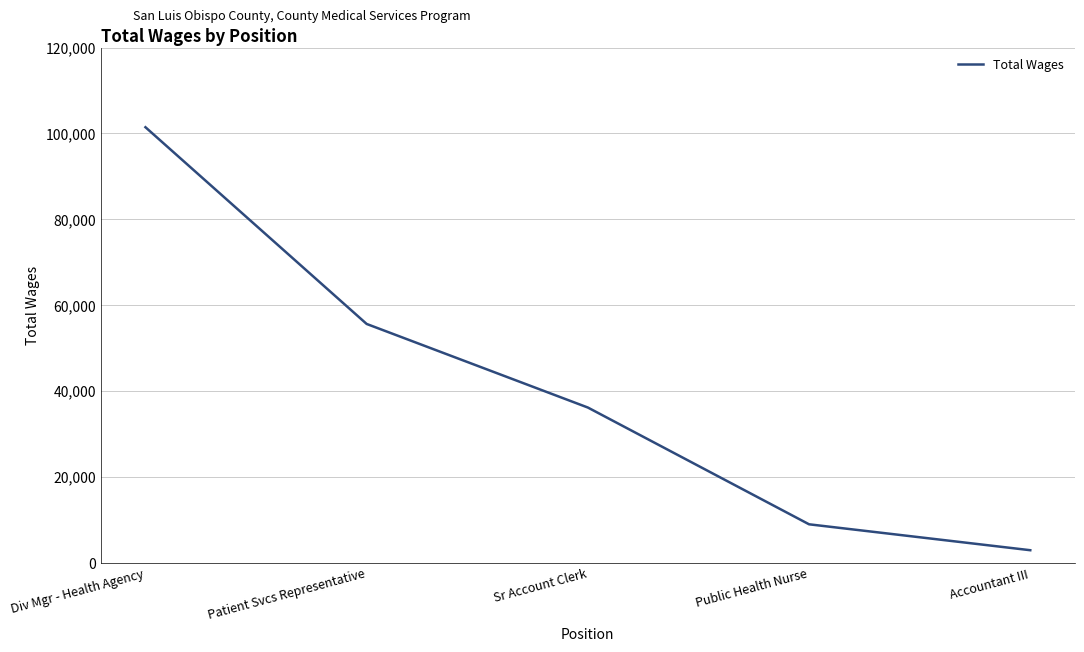

Which category has the highest value across all series?

Div Mgr - Health Agency